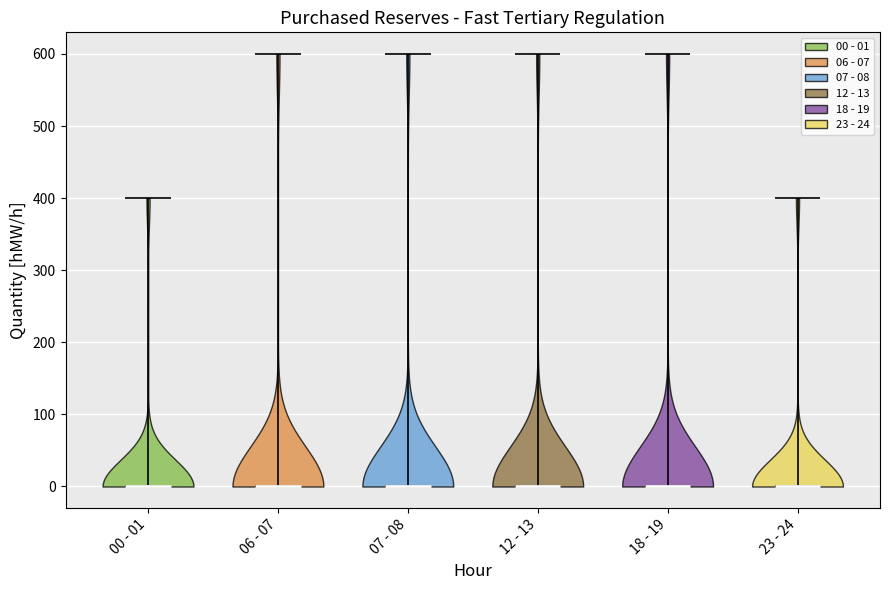

Reading left to right, read every violin against the y-axis: where its median line is, and the lowest and highest points it reaches. The values are not printed on the chart, so give them approximately, as read against the axis.

00 - 01: median line 0, lowest point 0, highest point 400
06 - 07: median line 0, lowest point 0, highest point 600
07 - 08: median line 0, lowest point 0, highest point 600
12 - 13: median line 0, lowest point 0, highest point 600
18 - 19: median line 0, lowest point 0, highest point 600
23 - 24: median line 0, lowest point 0, highest point 400